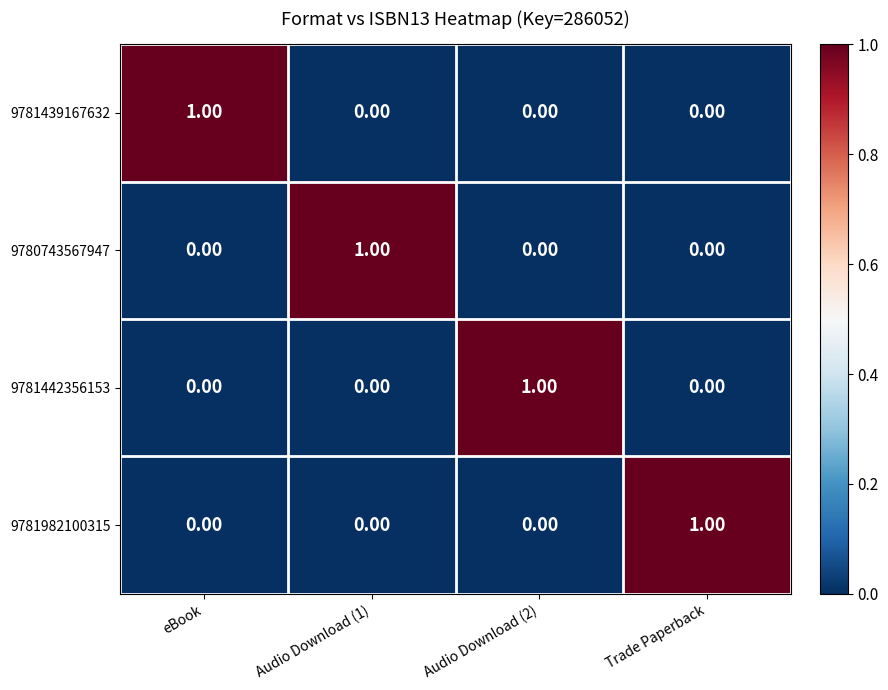

Is the value of 9781442356153 at Audio Download (2) greater than the value of 9781439167632 at Trade Paperback?

Yes